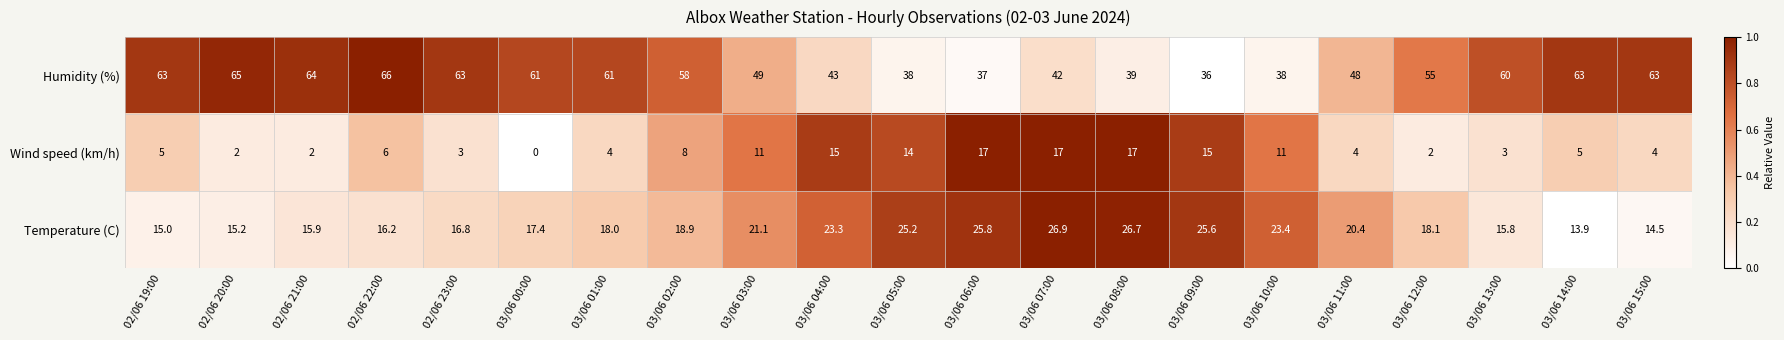

The value of Temperature (C) at 03/06 12:00 is 18.1. True or false?

True